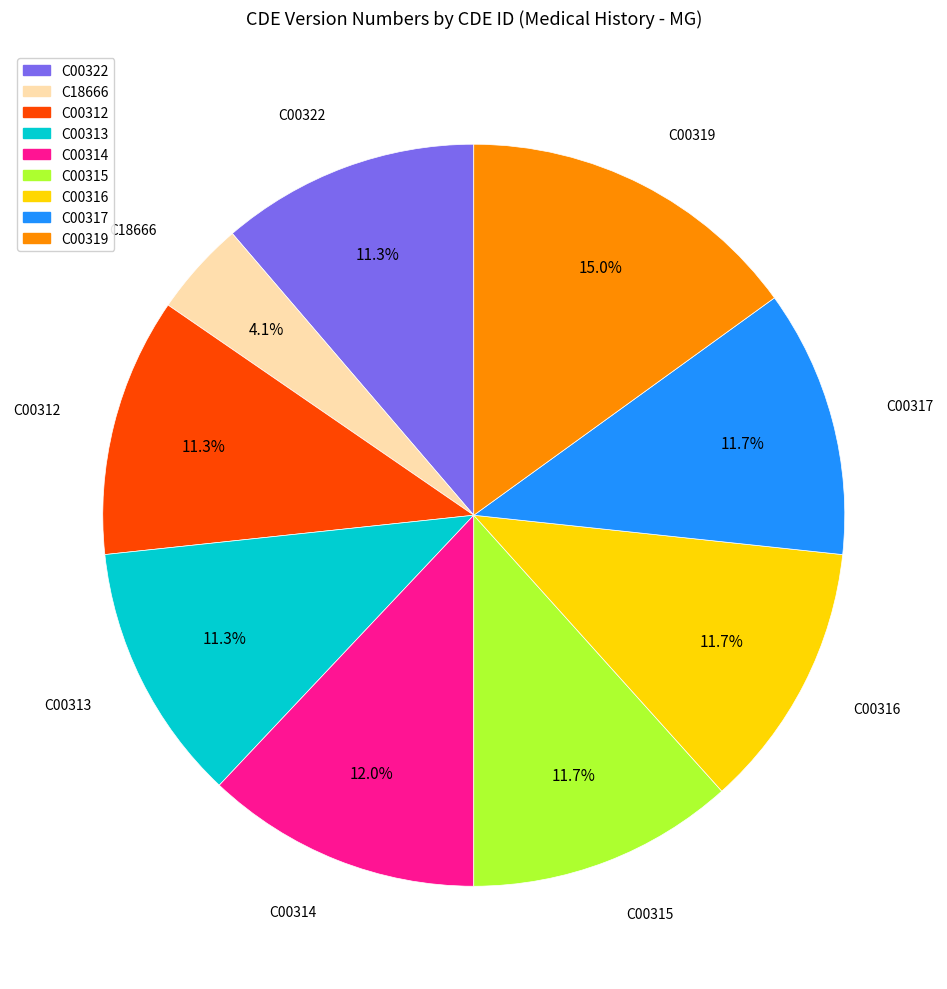

Which category has the biggest portion of the pie?

C00319